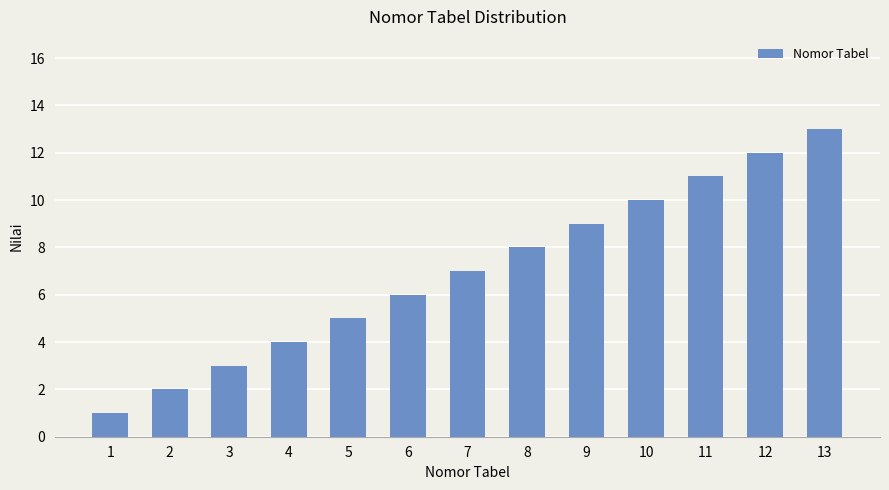

Is it true that the value at 1 is 1?

True